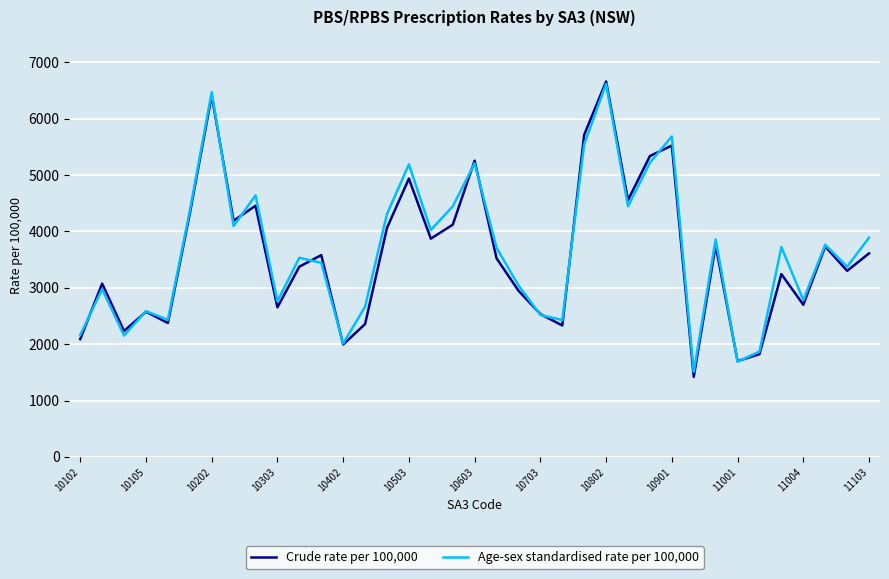

What is the maximum value shown in the chart?

6661